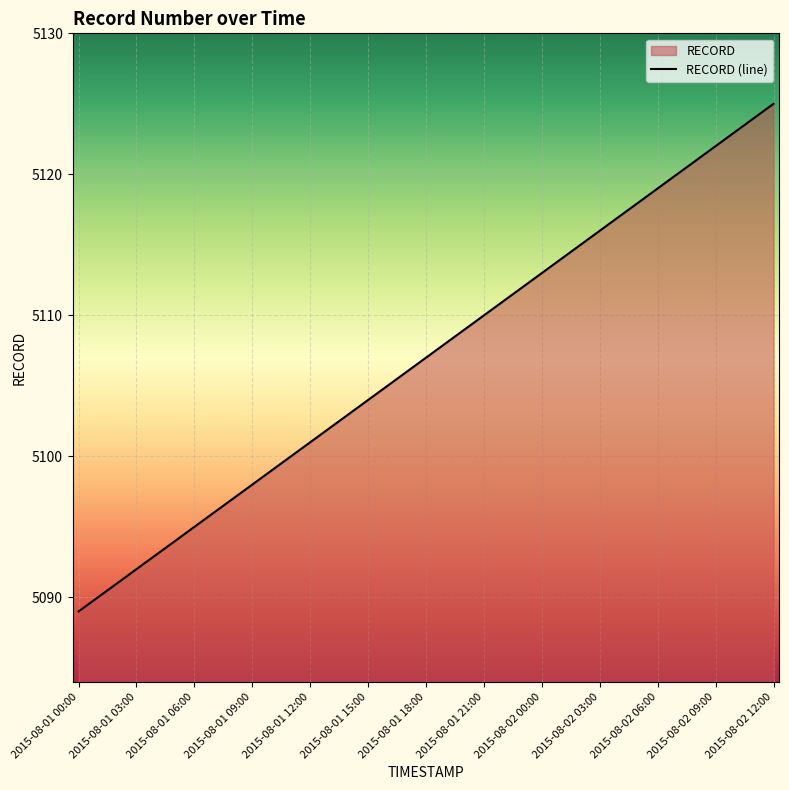

At which category does the chart reach its minimum across all series?

2015-08-01 00:00